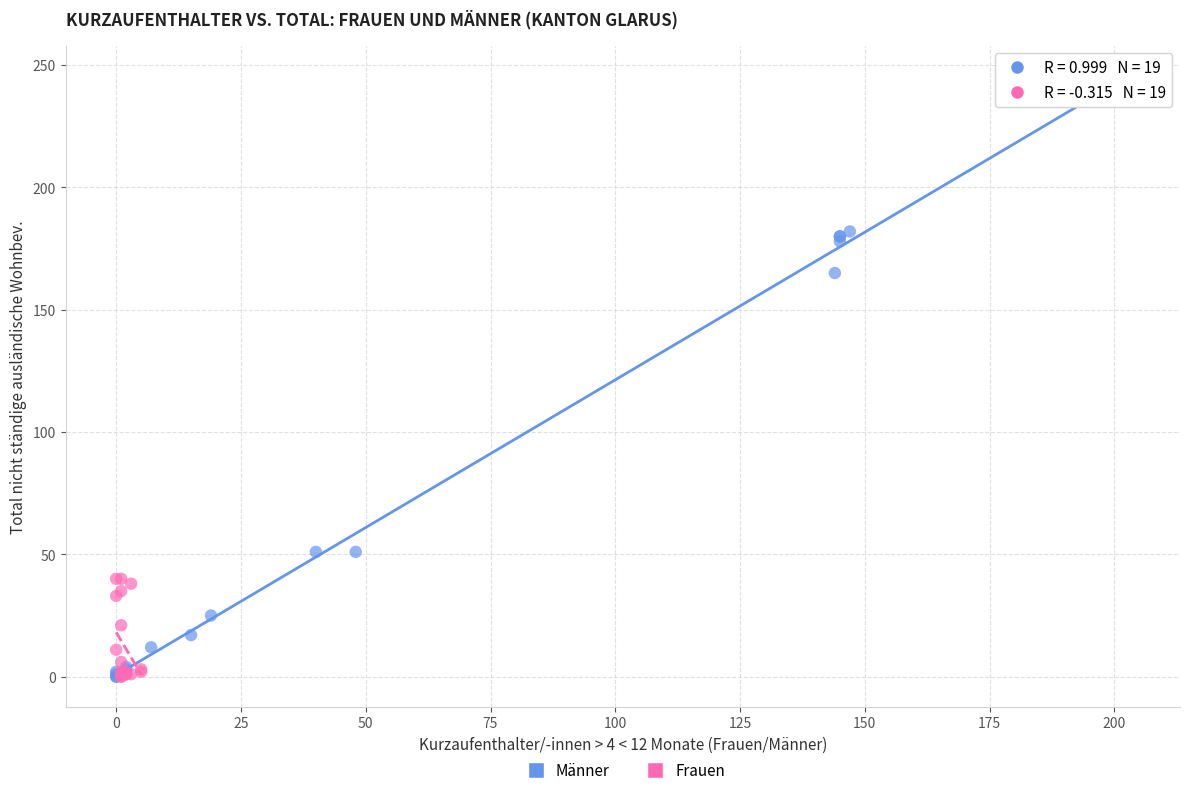

Which series has the largest Y range (max minus min)?

Männer